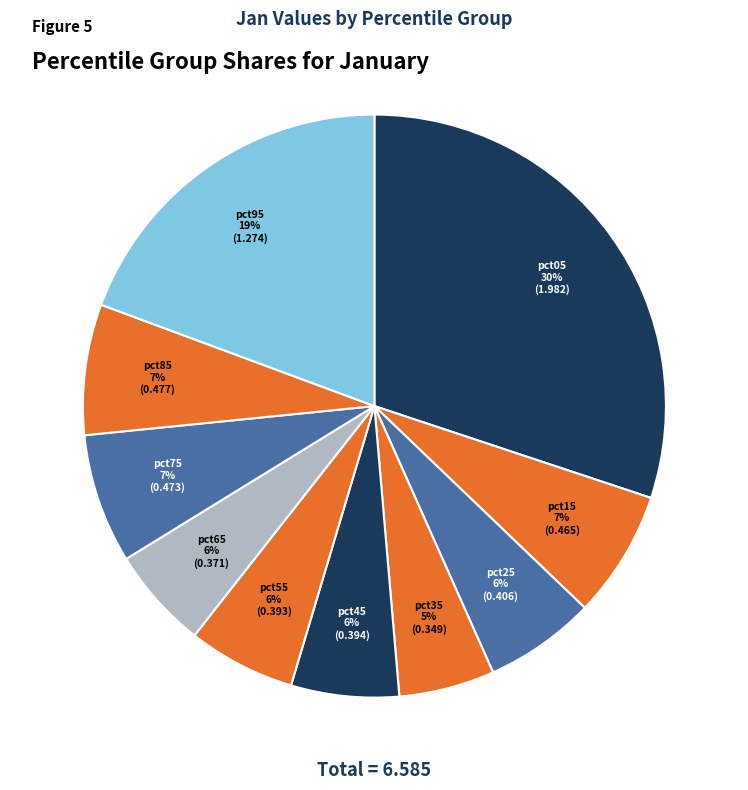

What percentage is the pct05 slice, to the nearest percent?

30%